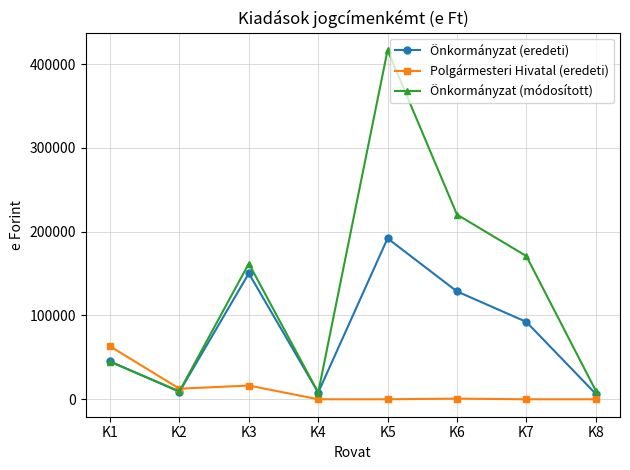

At which category is the sum across all series the highest?

K5